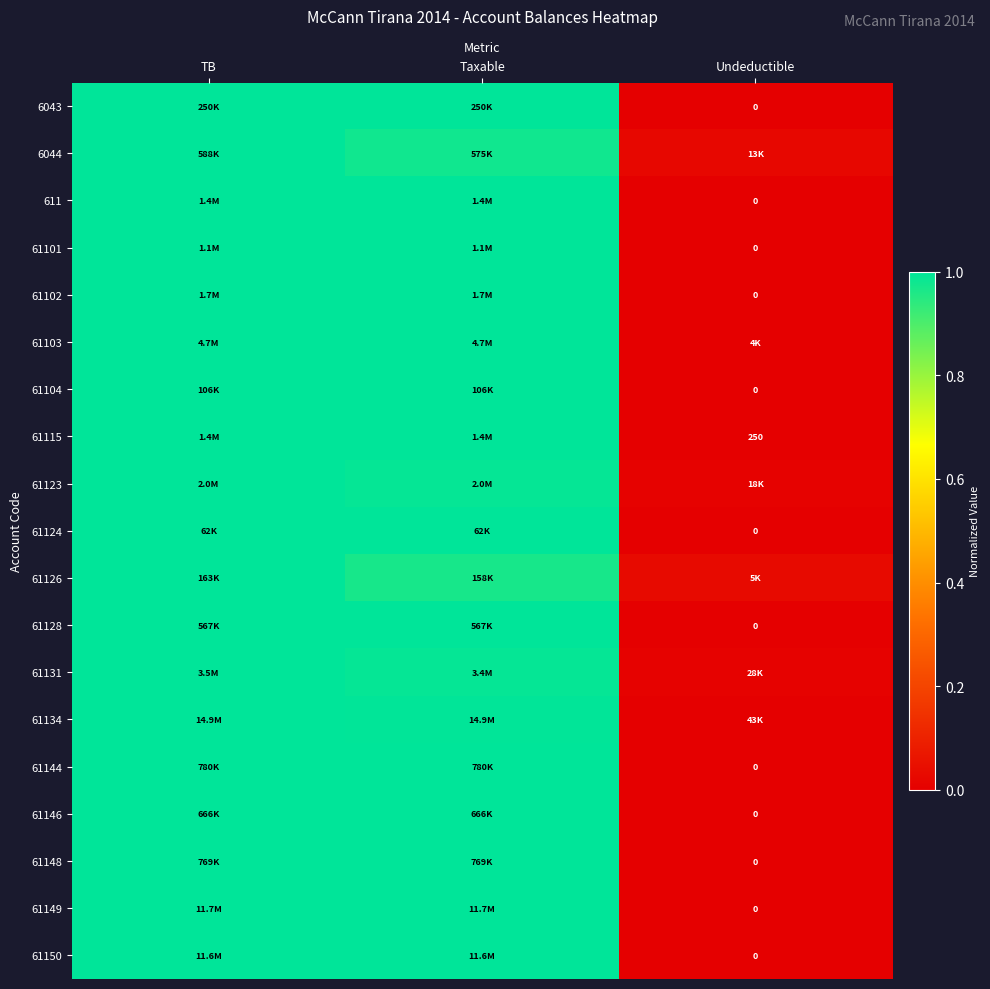

Which series has the largest range (max minus min)?

6043